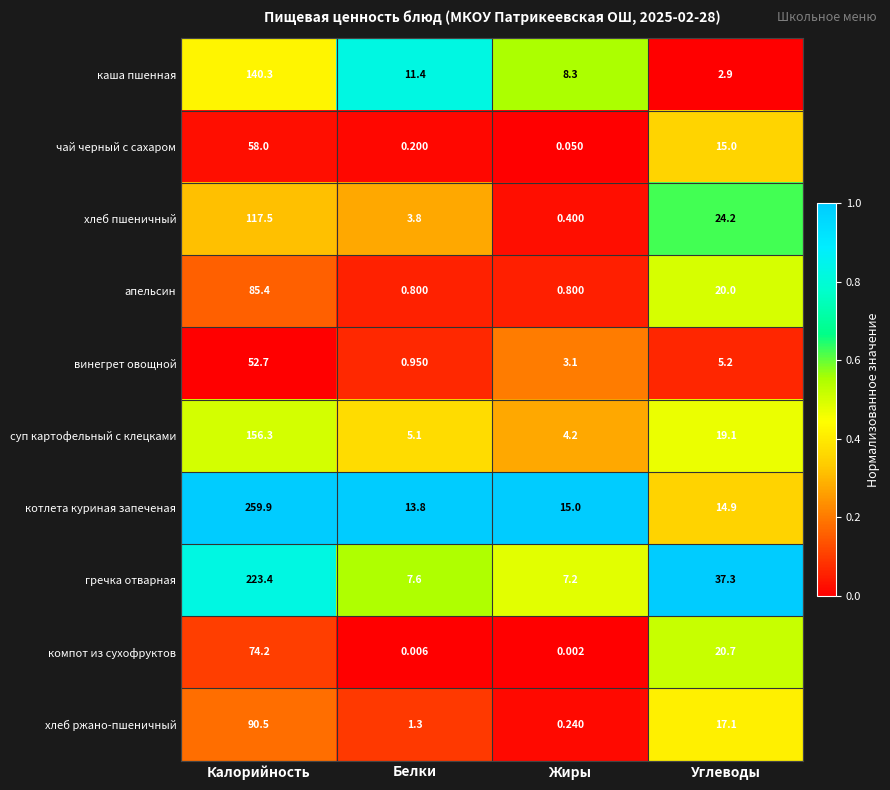

List the labels in order of каша пшенная value, smallest first.

Углеводы, Жиры, Белки, Калорийность